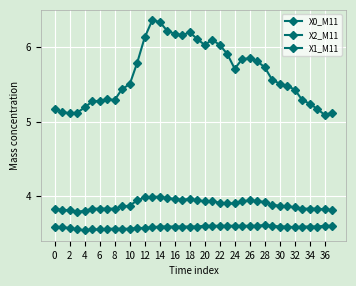

What is the value of the X2_M11 point at the 34th from the left?

3.8